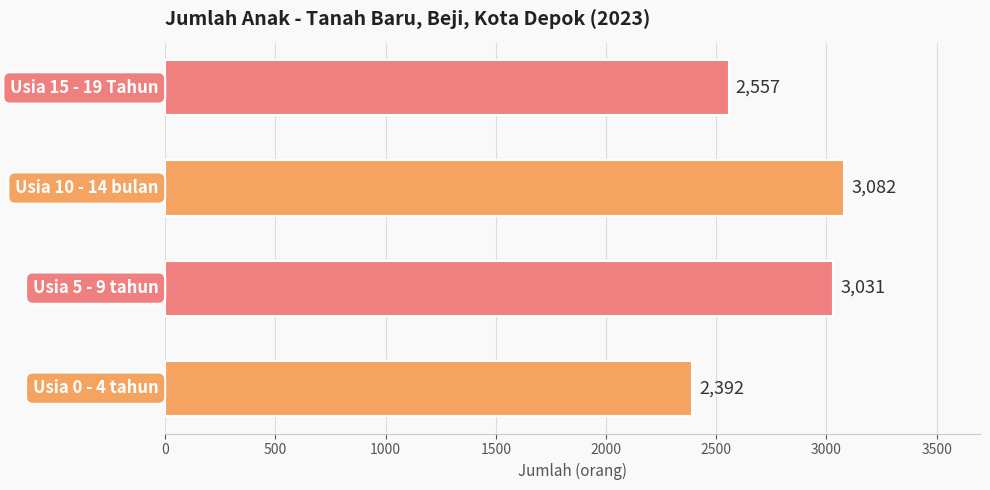

What is the difference between the maximum and minimum values?

690